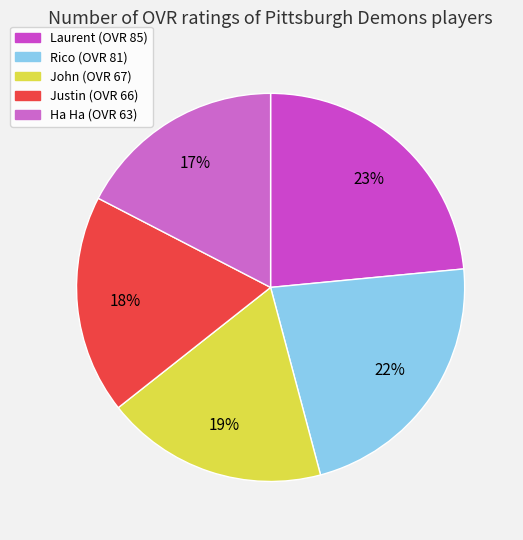

To the nearest percent, what percentage of the pie is Justin?

18%